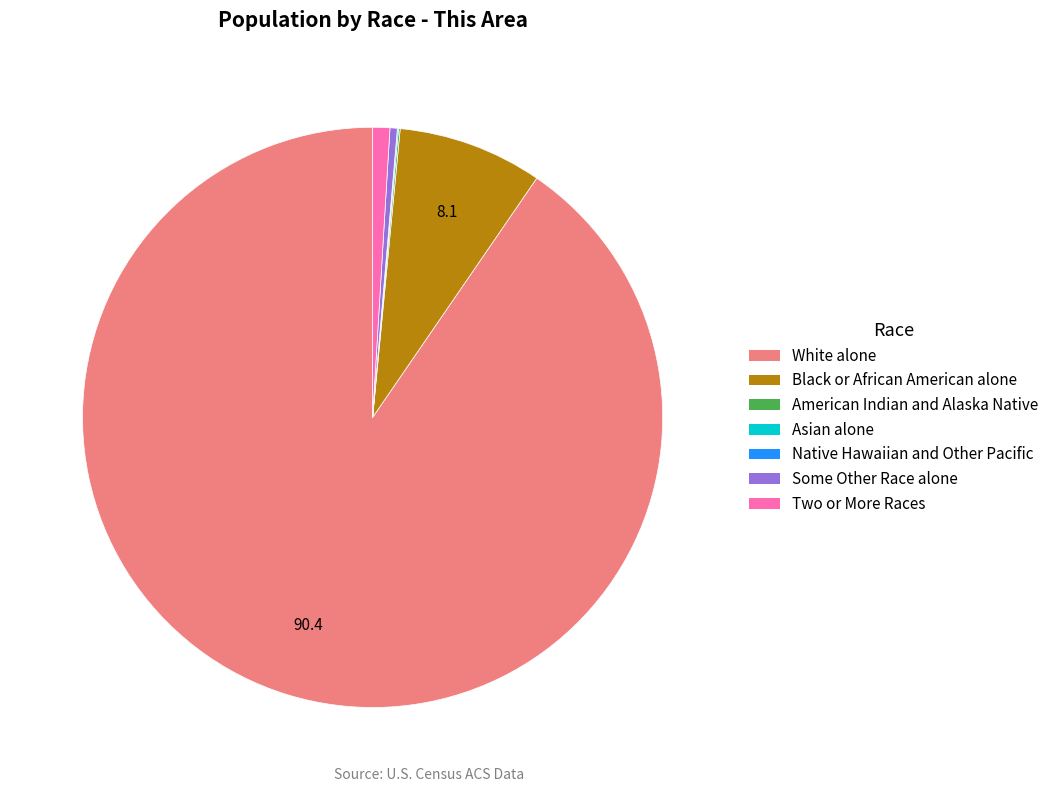

Approximately how many times larger is the value at Black or African American alone compared to White alone?

0.1